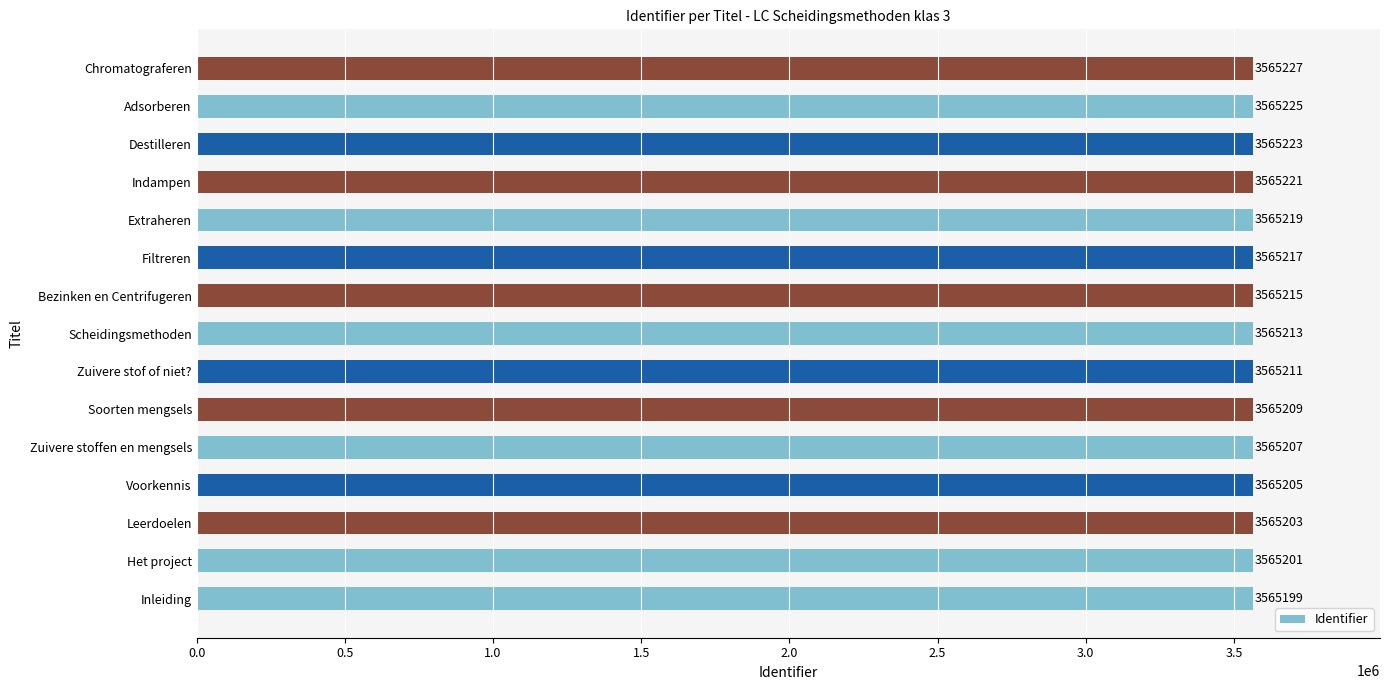

Does the chart contain stacked bars?

No